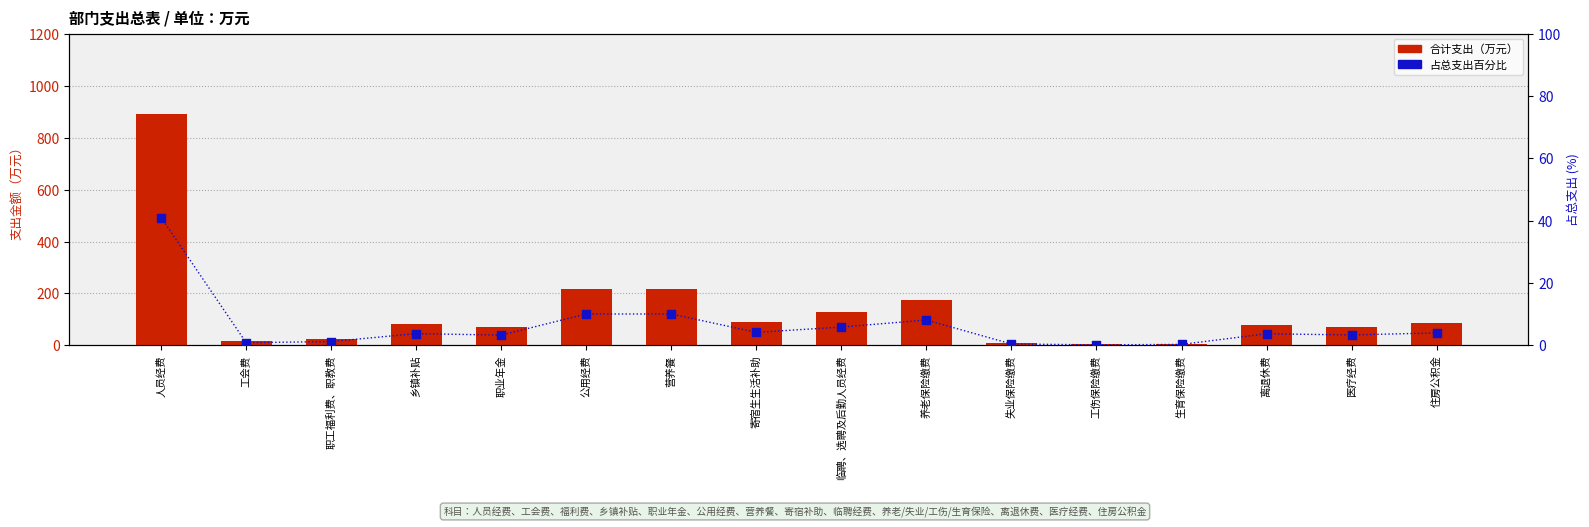

Is the value of 占总支出百分比 at 失业保险缴费 greater than the value of 合计支出 at 人员经费?

No